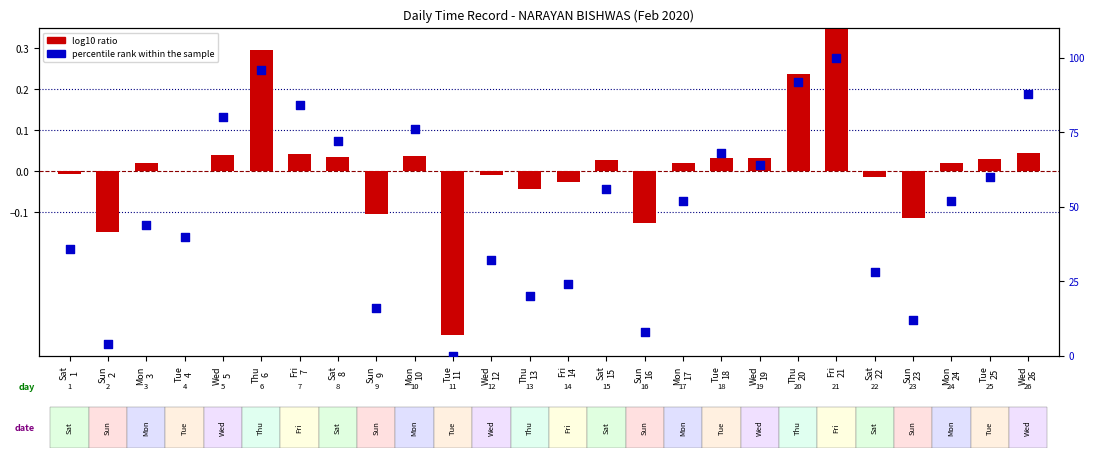

At how many categories does at least one series exceed 36?

16